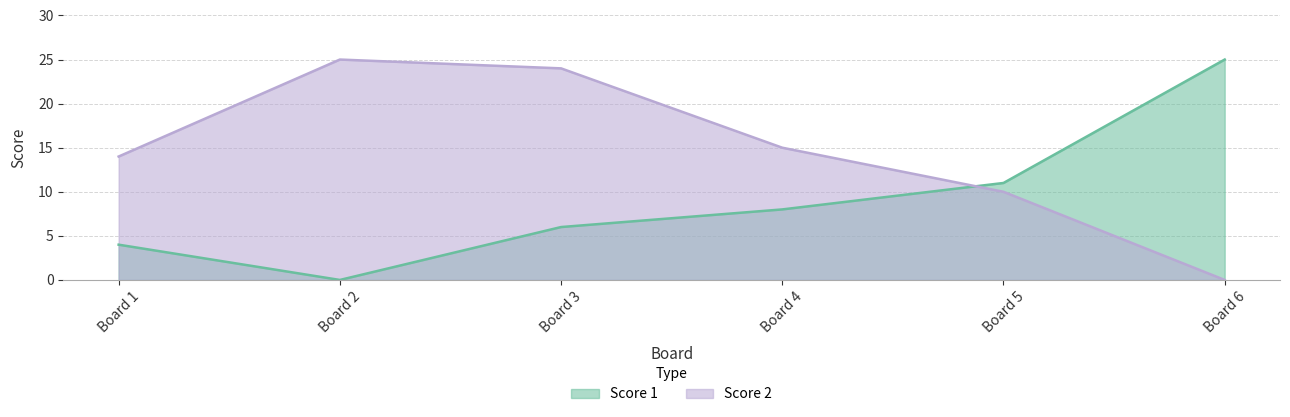

What value does the Score 2 series have at Board 1, to the nearest 10?

10